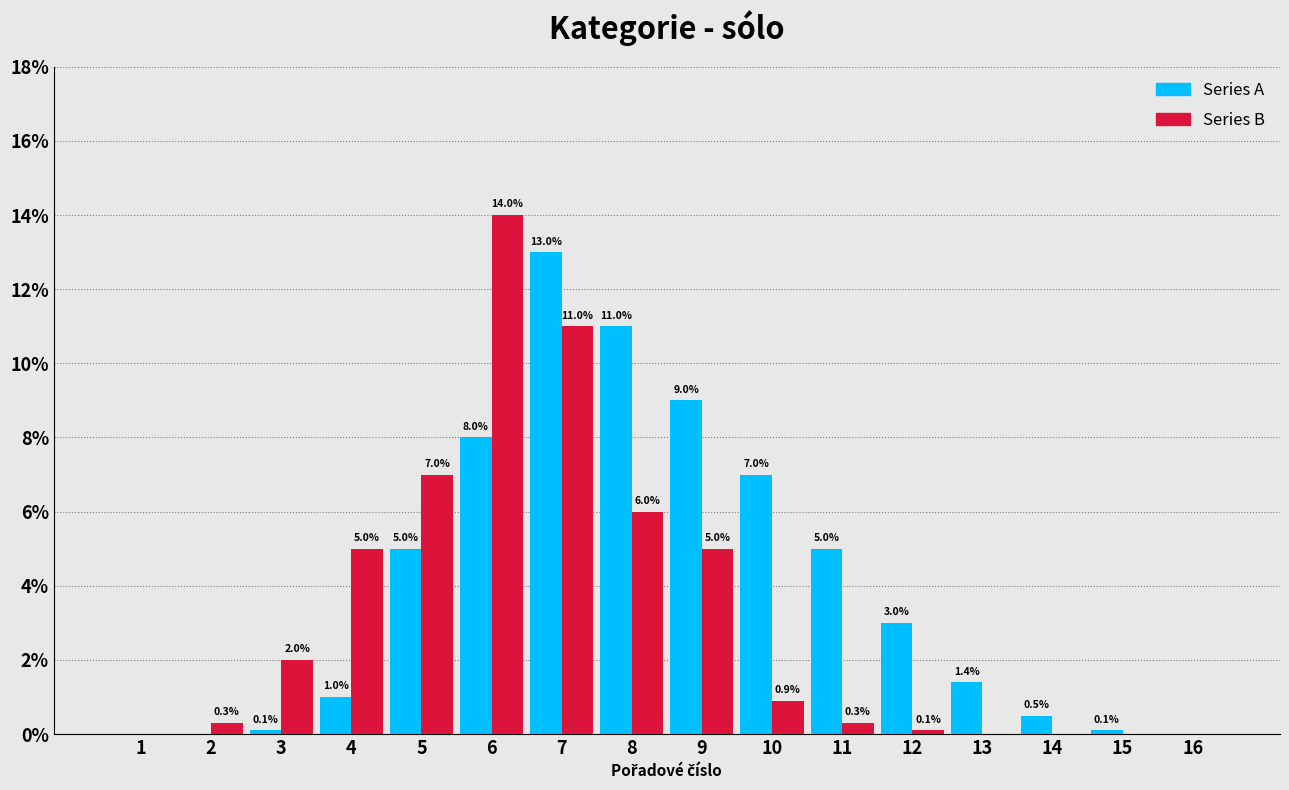

Reading right to left, list all the values displayed in this chart.

Series A: 16=0.0	15=0.1	14=0.5	13=1.4	12=3.0	11=5.0	10=7.0	9=9.0	8=11.0	7=13.0	6=8.0	5=5.0	4=1.0	3=0.1	2=0.0	1=0.0
Series B: 16=0.0	15=0.0	14=0.0	13=0.0	12=0.1	11=0.3	10=0.9	9=5.0	8=6.0	7=11.0	6=14.0	5=7.0	4=5.0	3=2.0	2=0.3	1=0.0